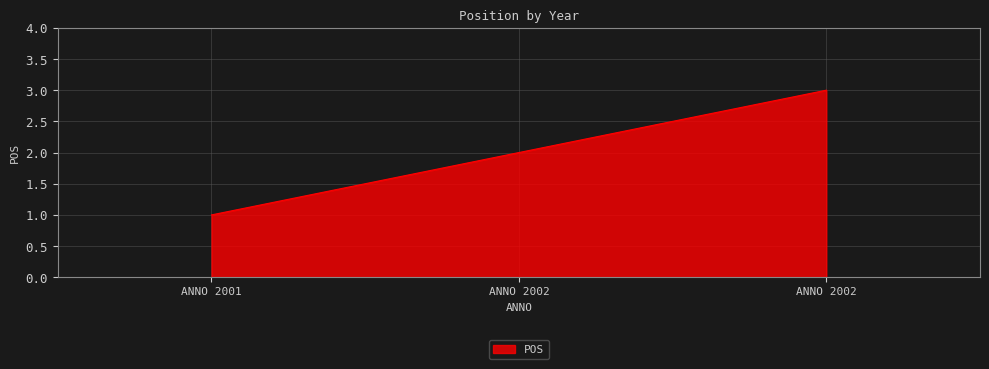

How many lines are shown in the chart?

1